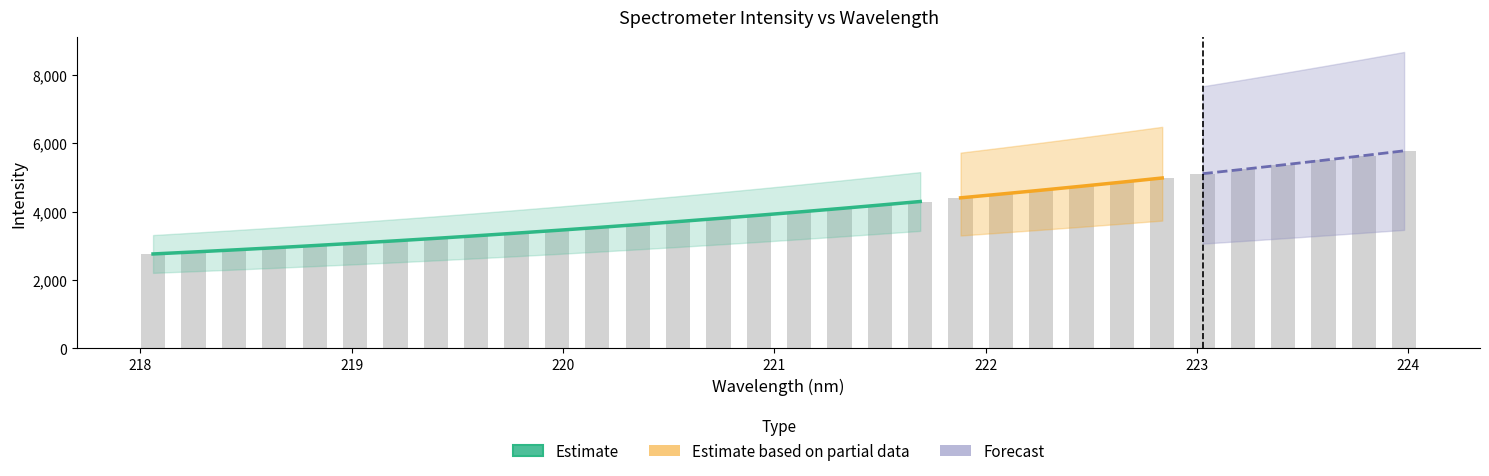

What value does the data have at 224?

5782.8